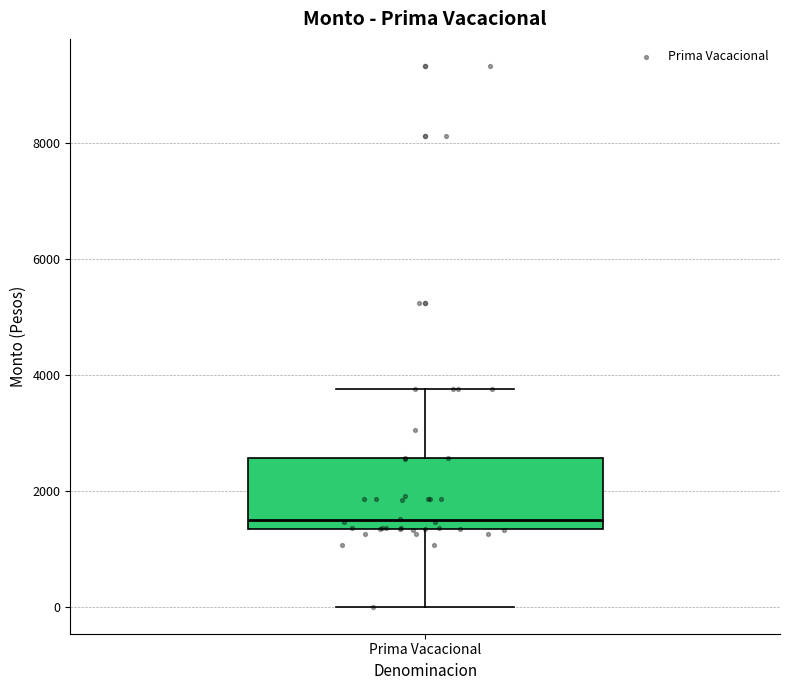

Where does the upper whisker of the box for Prima Vacacional end on the y-axis? The values are not printed on the chart, so give them approximately, as read against the axis.

3800